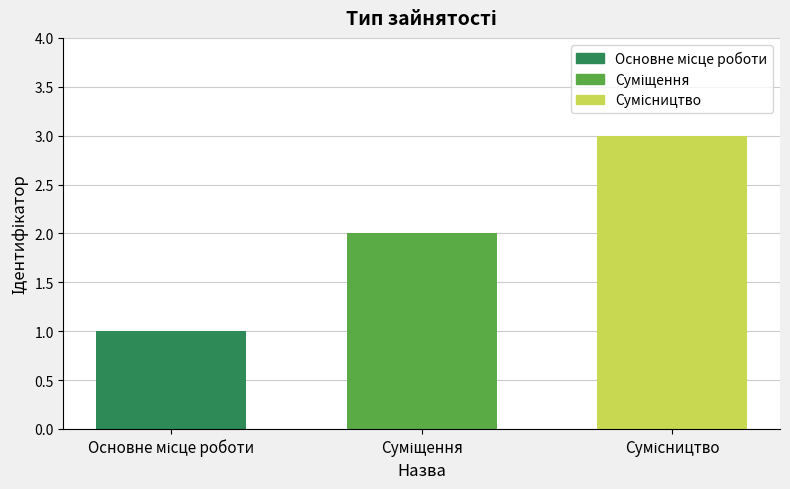

Count the number of categories in the chart.

3